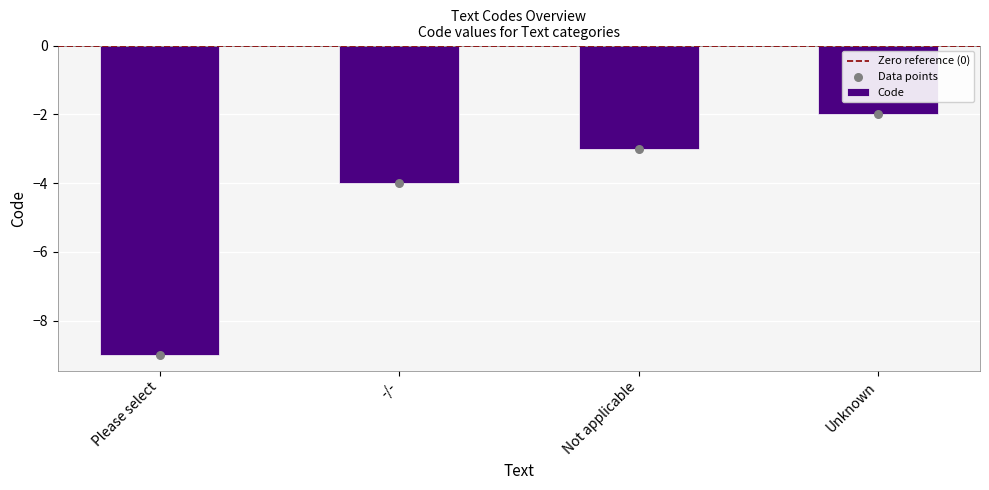

Between Not applicable and Please select, which is larger?

Not applicable